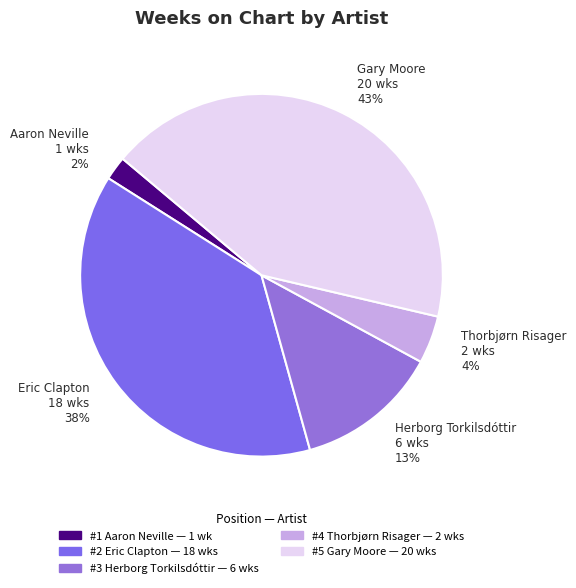

Which has a higher value, Herborg Torkilsdóttir 6 wks 13% or Aaron Neville 1 wks 2%?

Herborg Torkilsdóttir 6 wks 13%